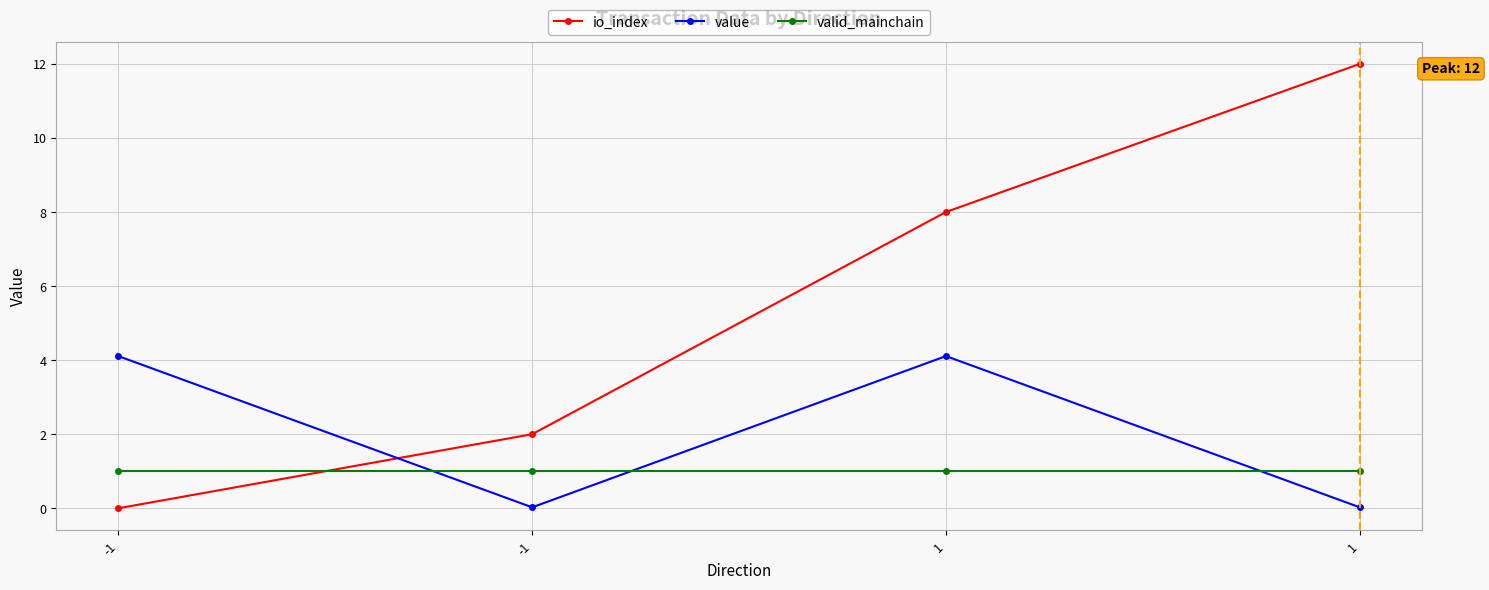

How many lines are shown in the chart?

3